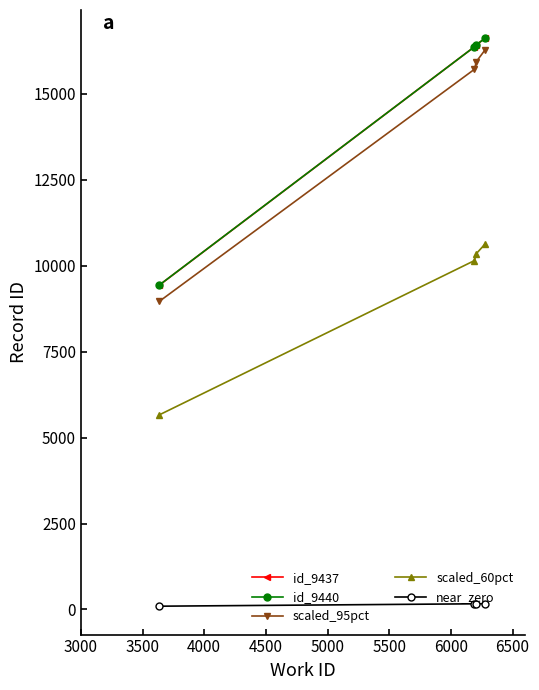

At how many categories does at least one series exceed 4998?

4